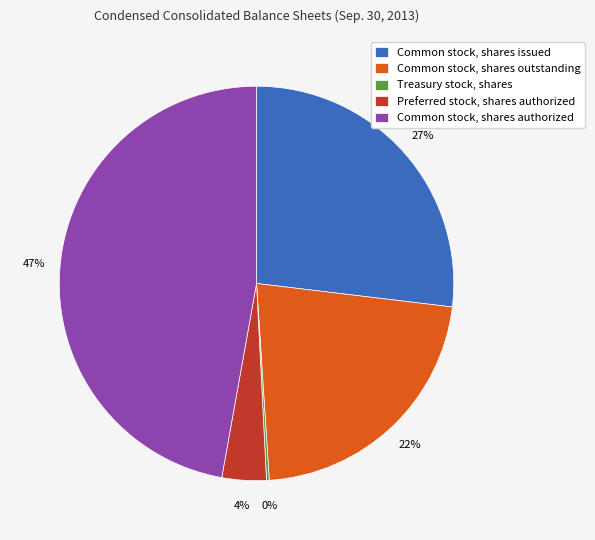

Does Common stock, shares authorized account for over 50% of the chart?

No